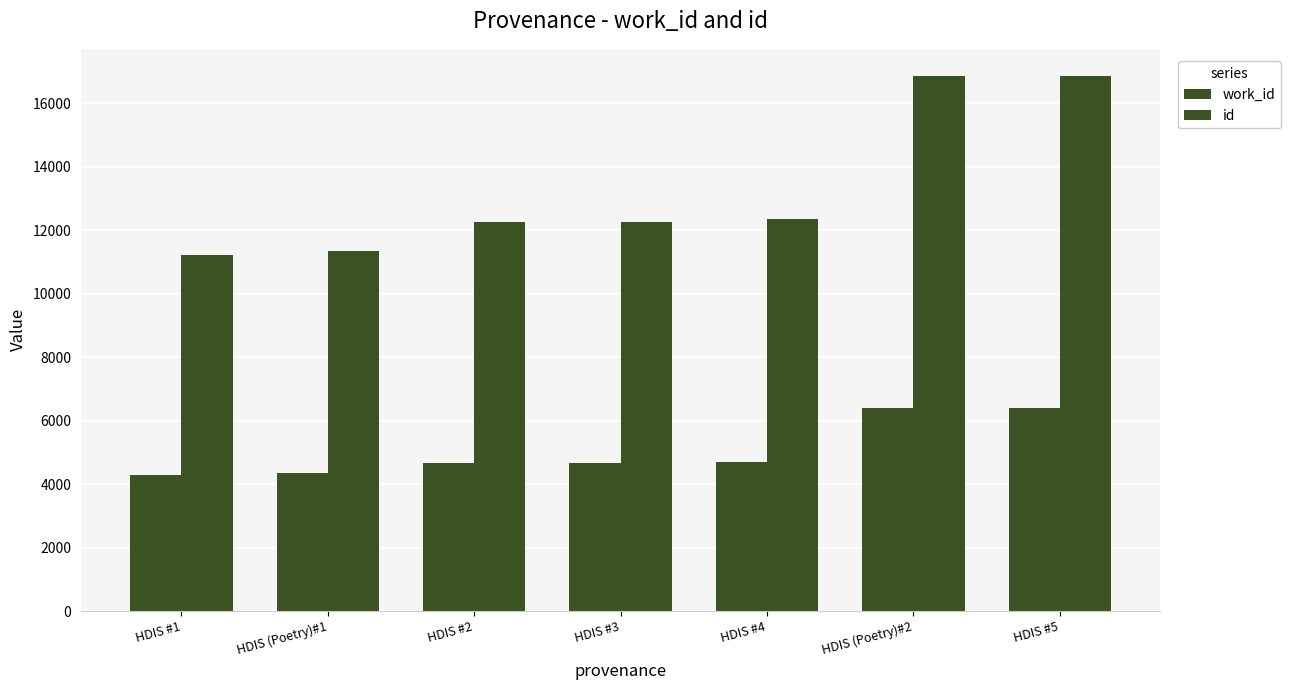

List the series in order of their overall mean, highest first.

id, work_id